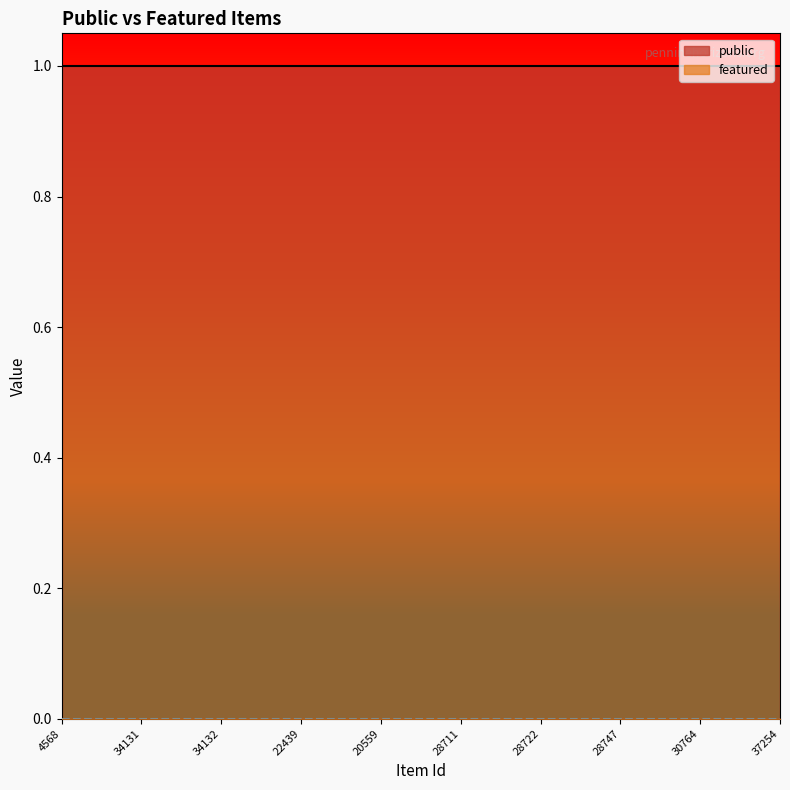

Where is public nearest to the value 1?

4568